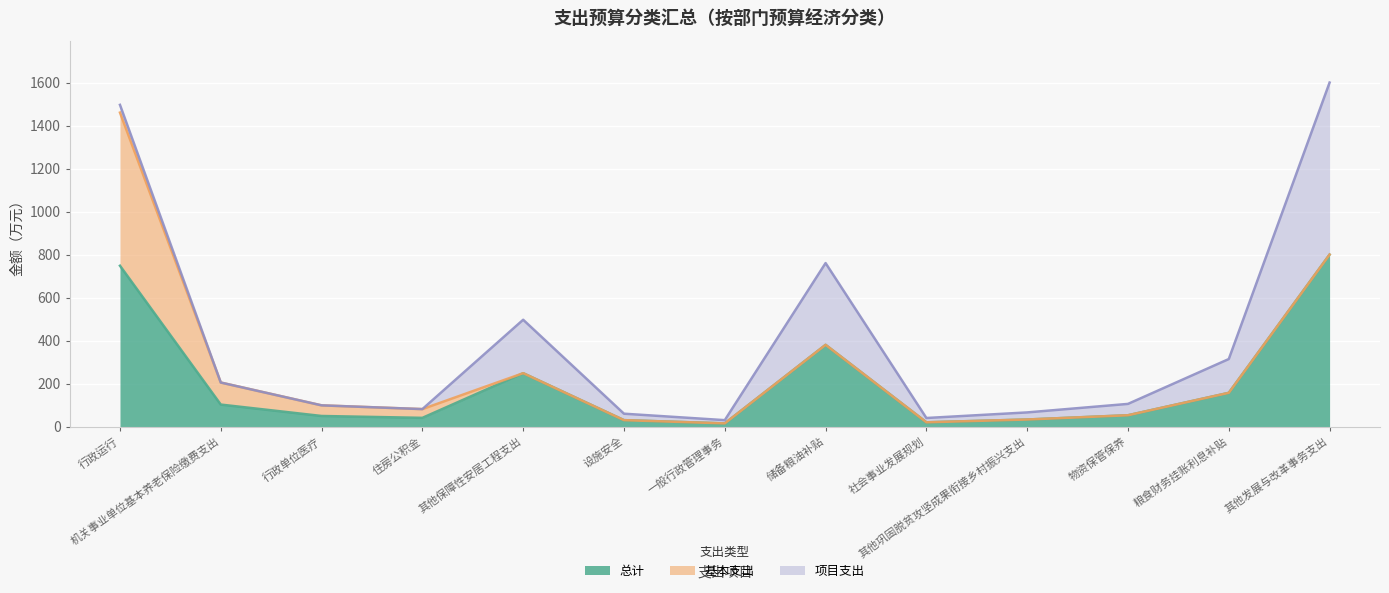

Which has a higher value, 行政单位医疗 or 一般行政管理事务?

行政单位医疗